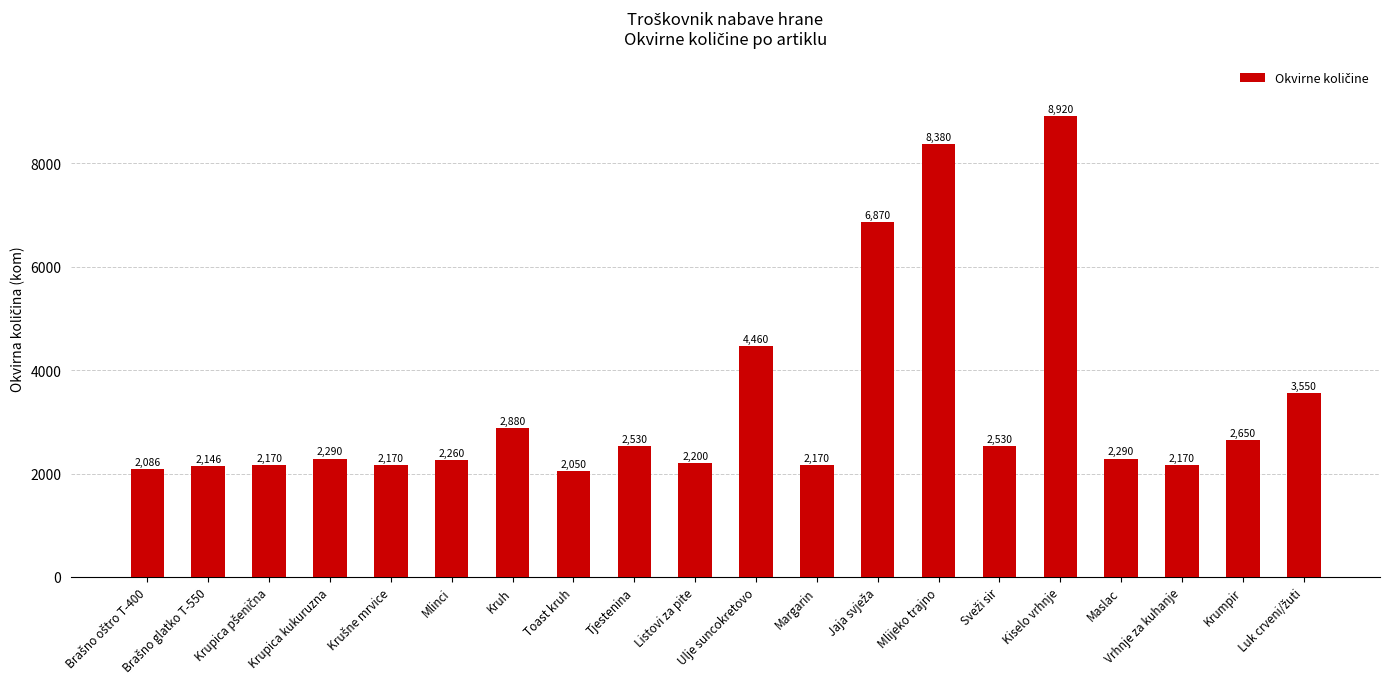

The chart shows a value of 3337 at Kiselo vrhnje. True or false?

False